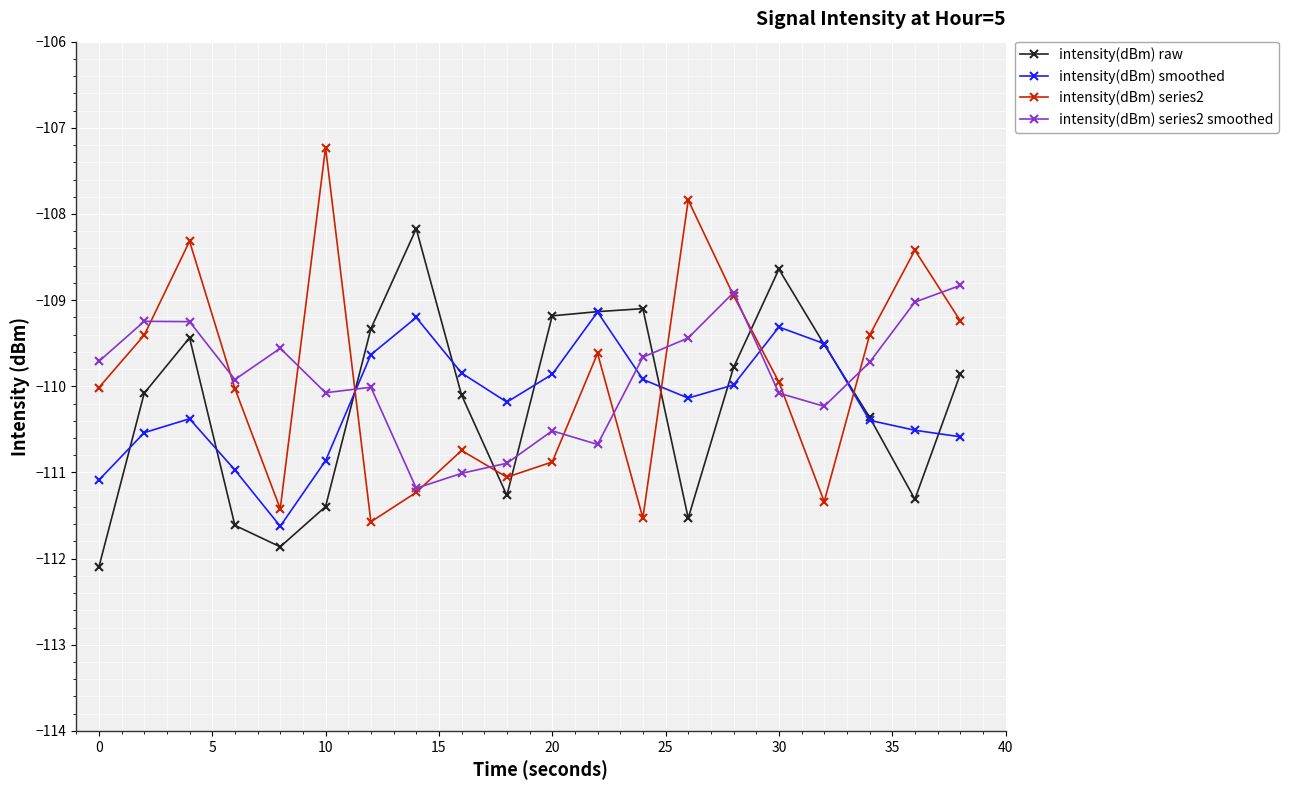

Which series has the widest spread of values?

intensity(dBm) series2